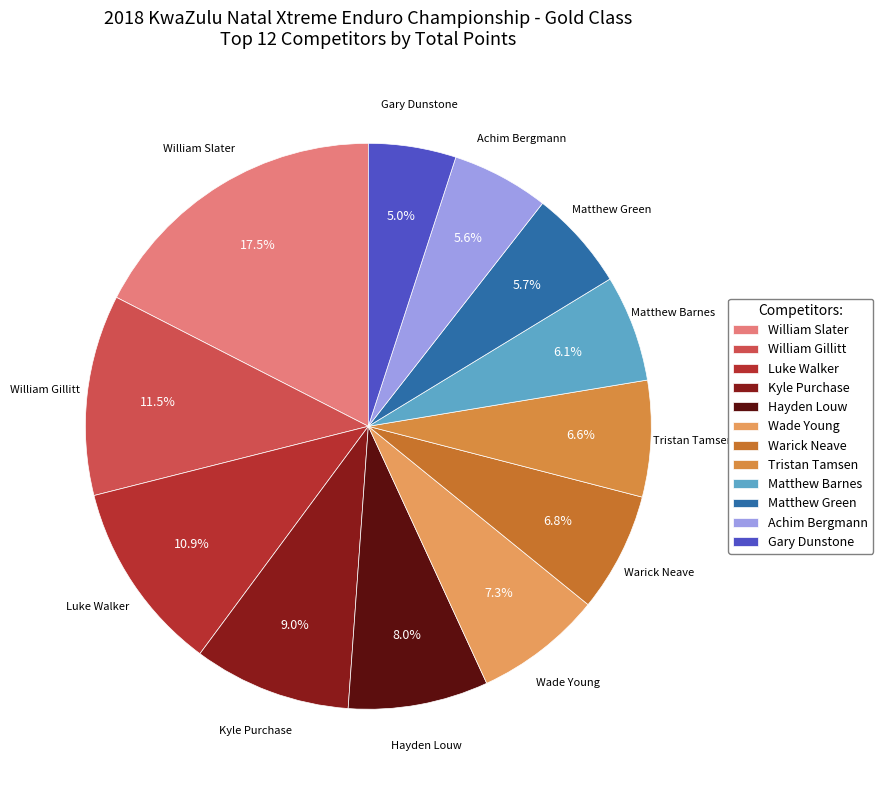

What percentage is the Matthew Green slice, to the nearest percent?

6%